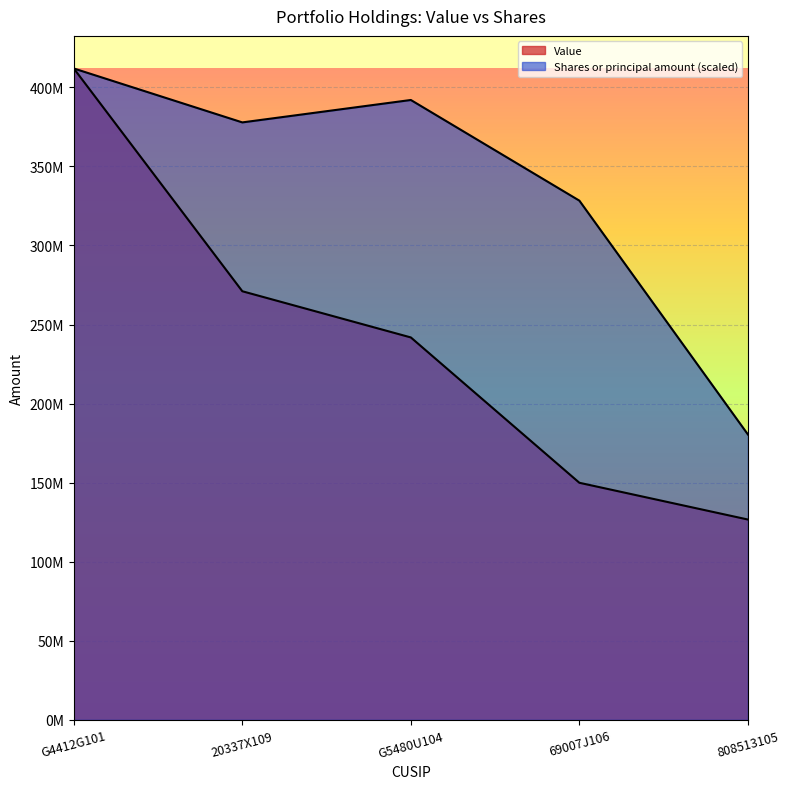

True or false: Shares or principal amount and Value cross at least once.

False